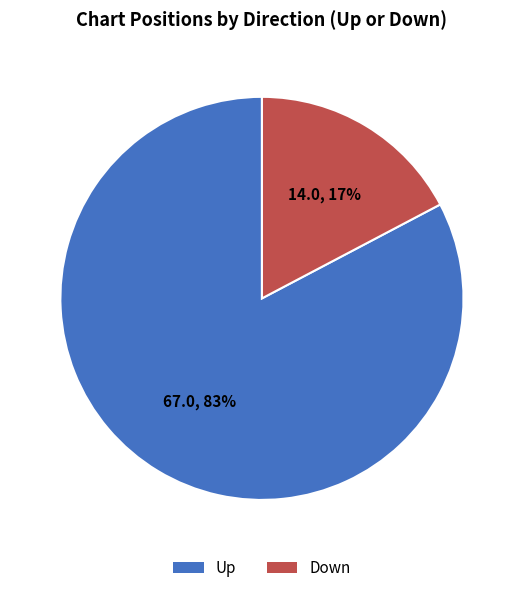

To the nearest percent, what is the average slice percentage?

50%